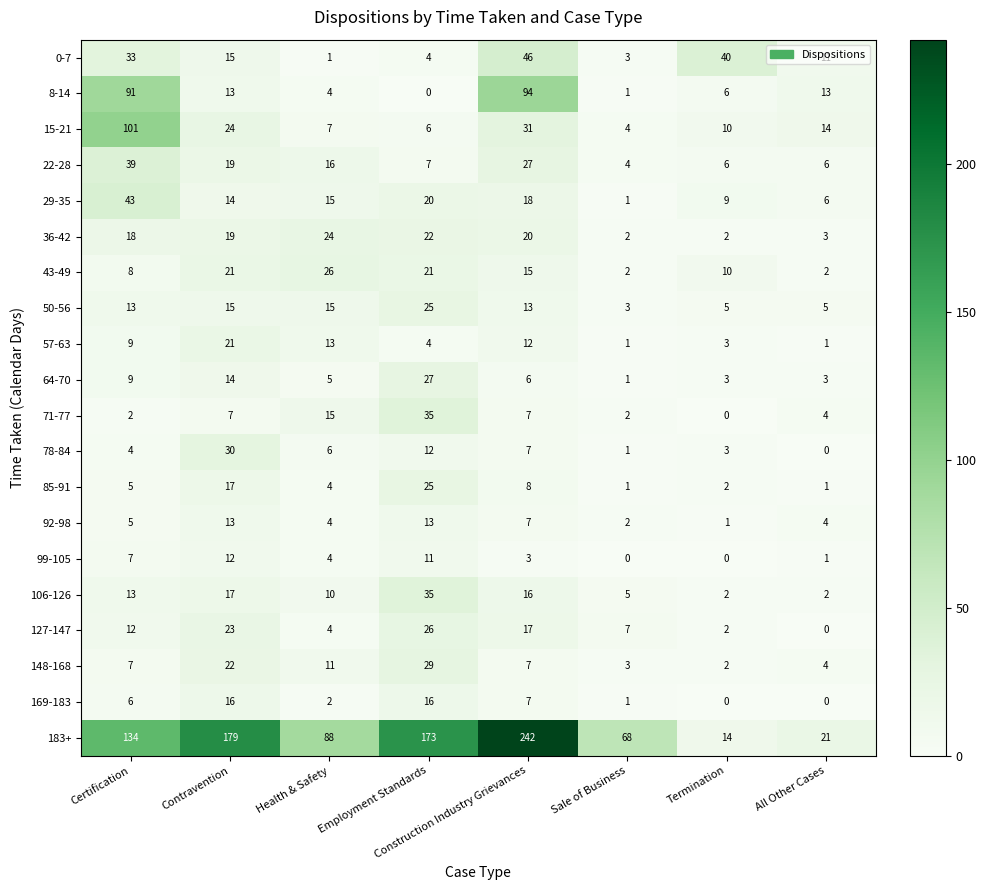

Which series has the largest total across all categories?

183+